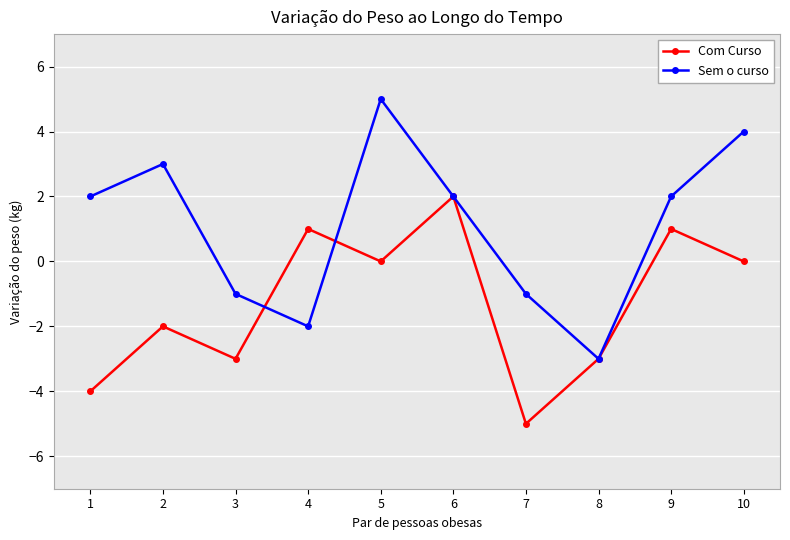

The Sem o curso series shows 5 at 5. True or false?

True